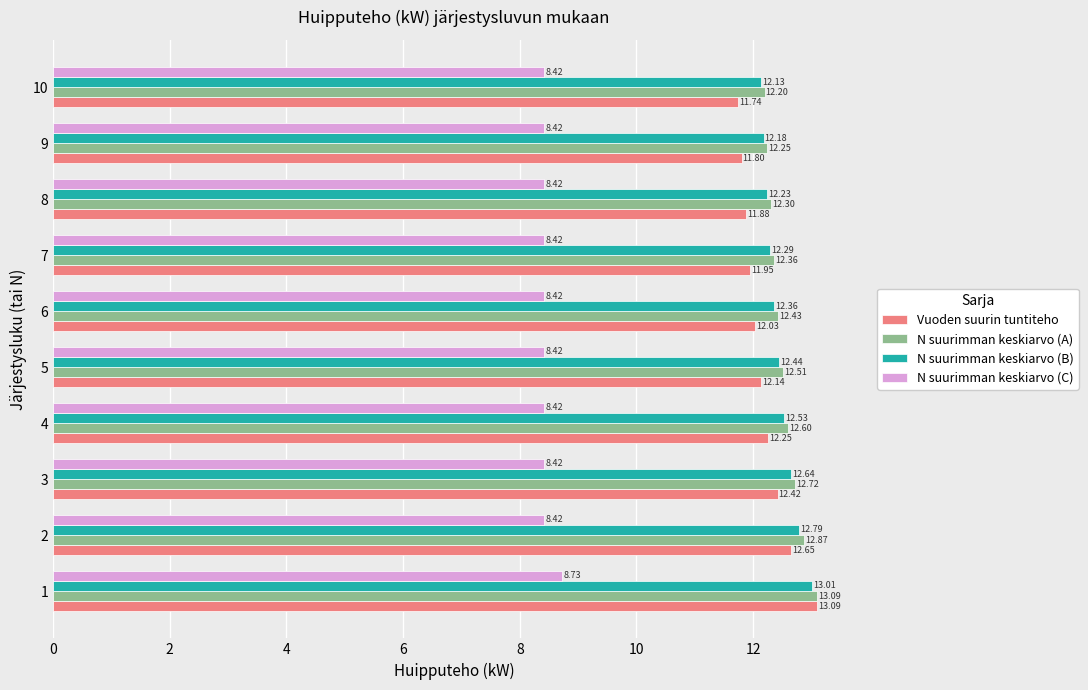

What are all the series names shown in the legend?

Vuoden suurin tuntiteho, N suurimman keskiarvo (A), N suurimman keskiarvo (B), N suurimman keskiarvo (C)